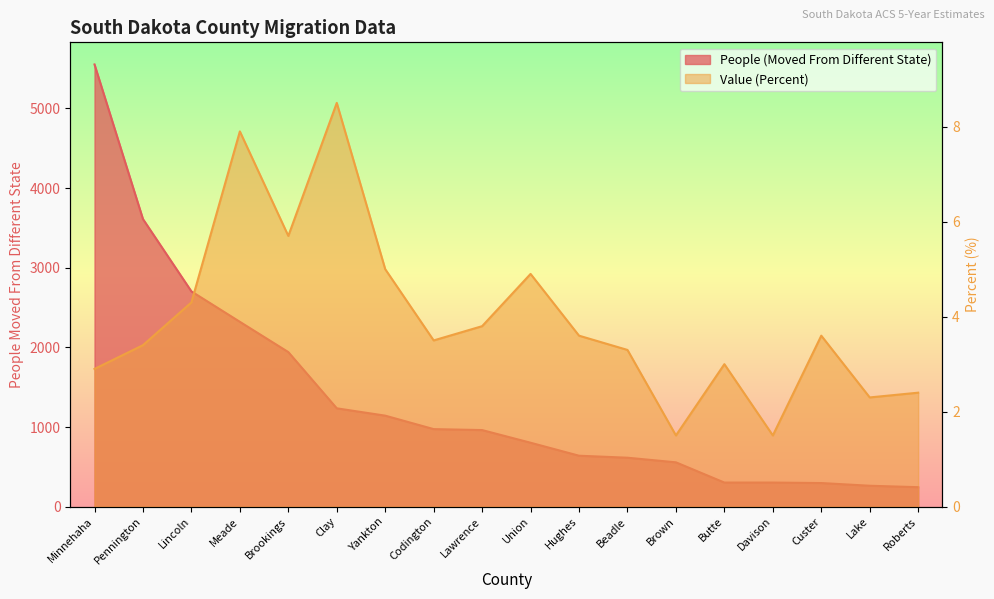

What is the total value across all series at Minnehaha?

5554.9